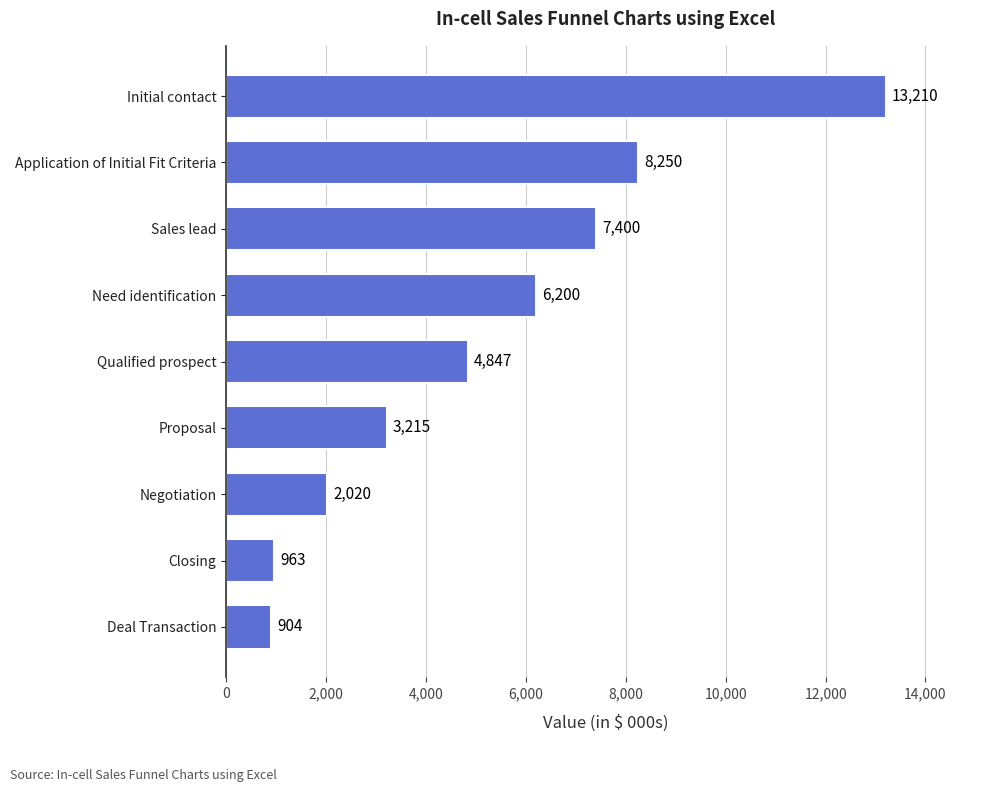

How many distinct data groups are displayed?

1